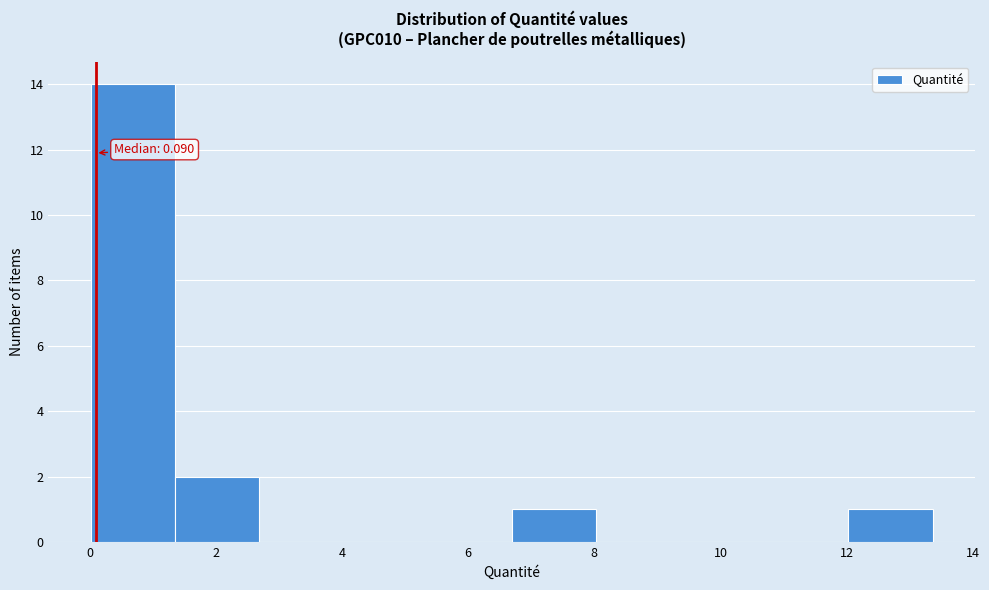

Which range on the x-axis has the tallest bar?

0.0 to 1.4